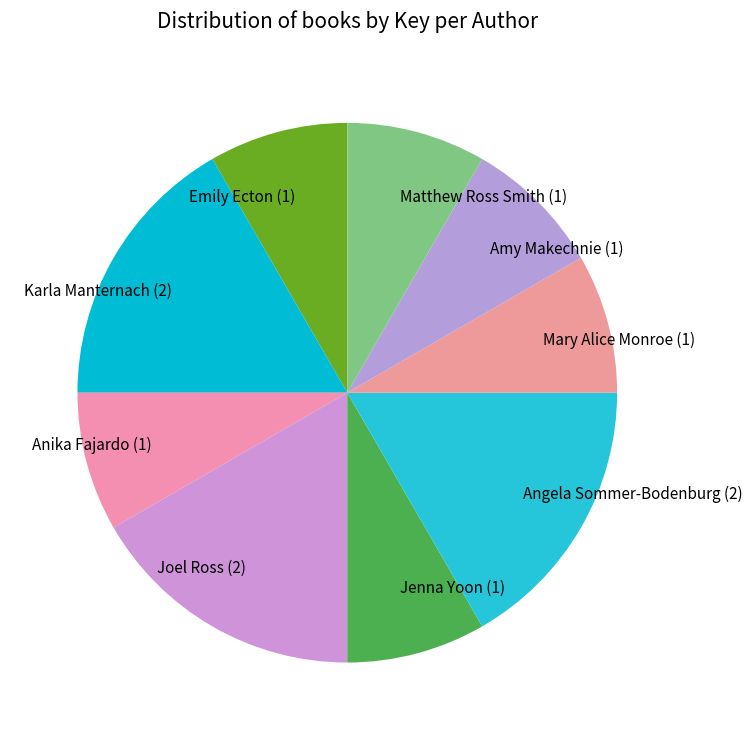

Is there any slice that represents more than half of the pie?

No